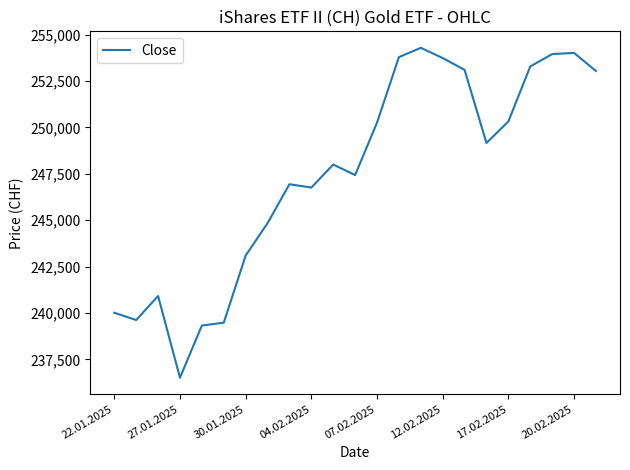

What is the difference between the maximum and minimum values?

17777